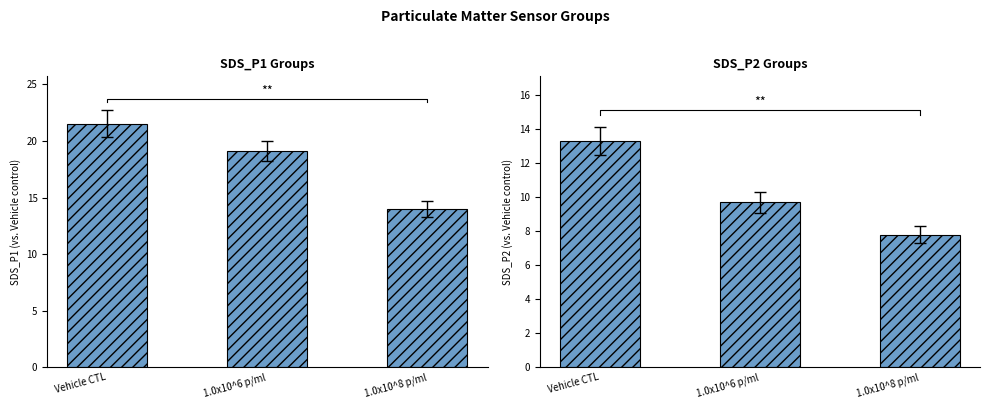

What is the label of the 3rd bar from the right?

Vehicle CTL